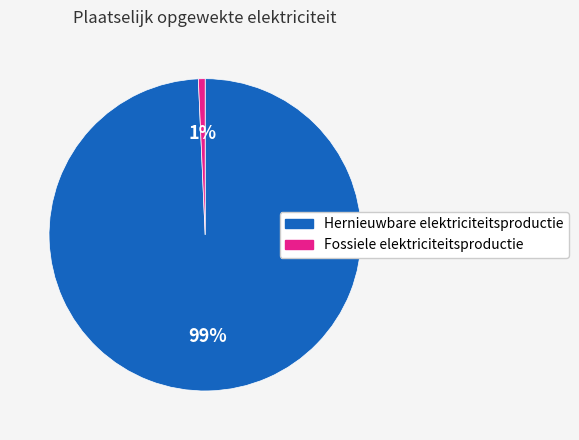

To the nearest percent, what is the average slice percentage?

50%